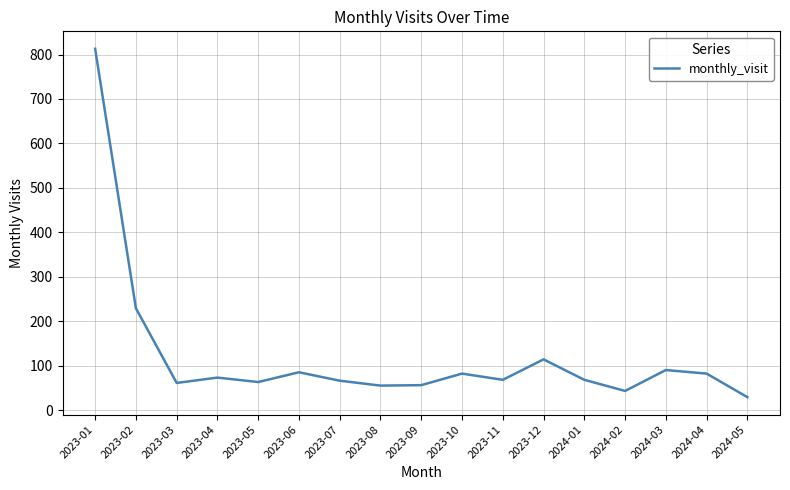

At which label is the value closest to 421?

2023-02